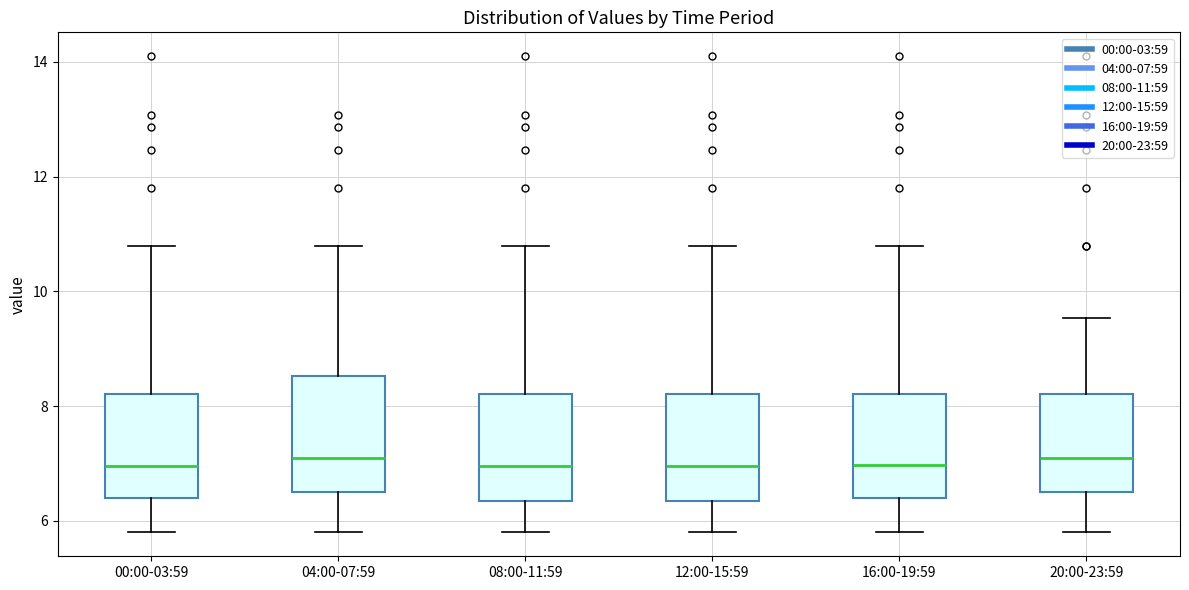

Reading left to right, read every box against the y-axis: the position of its median line, the range the box covers, and the ends of its whiskers. The values are not printed on the chart, so give them approximately, as read against the axis.

00:00-03:59: median 7.0, box 6.4 to 8.2, whiskers 5.8 to 10.8
04:00-07:59: median 7.2, box 6.4 to 8.6, whiskers 5.8 to 10.8
08:00-11:59: median 7.0, box 6.4 to 8.2, whiskers 5.8 to 10.8
12:00-15:59: median 7.0, box 6.4 to 8.2, whiskers 5.8 to 10.8
16:00-19:59: median 7.0, box 6.4 to 8.2, whiskers 5.8 to 10.8
20:00-23:59: median 7.2, box 6.4 to 8.2, whiskers 5.8 to 9.6